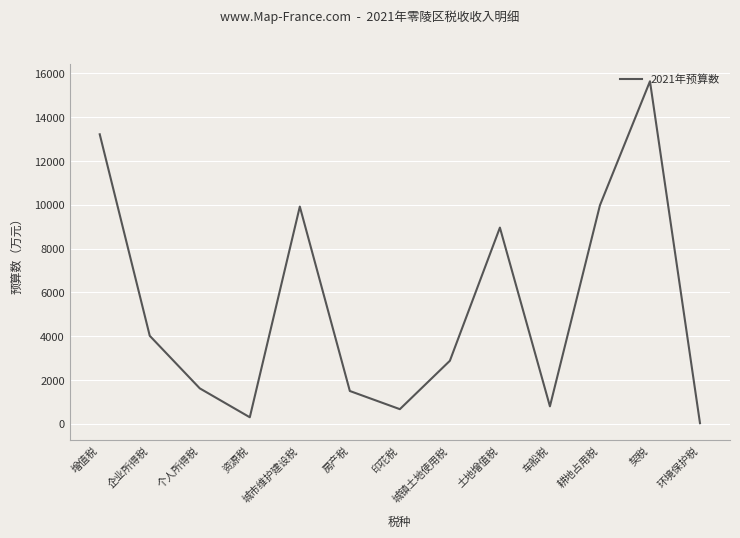

Where is the first local minimum?

资源税